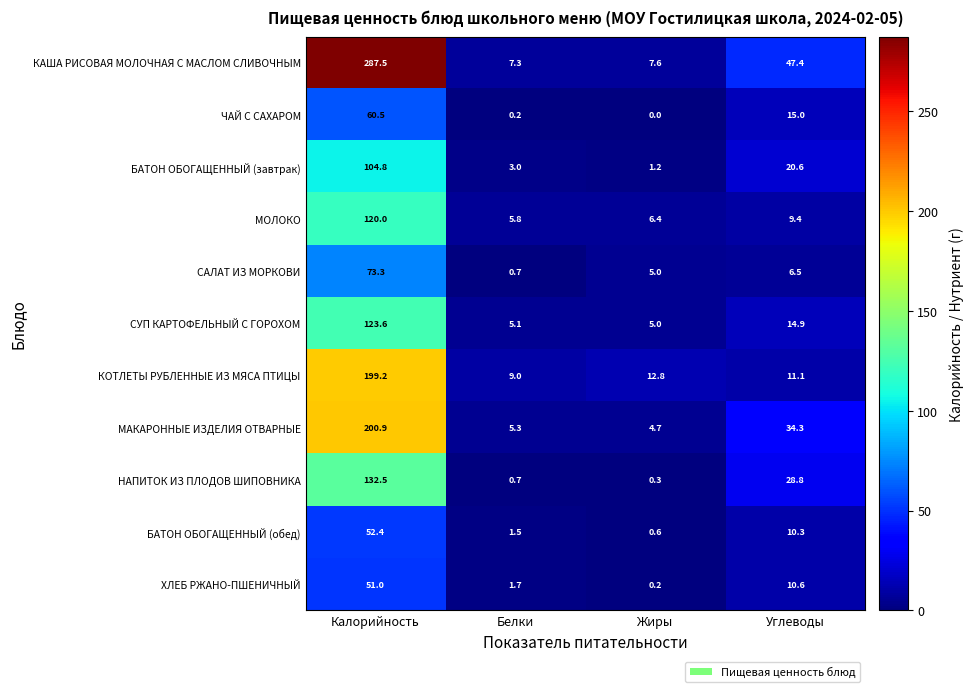

What is the average value of the КОТЛЕТЫ РУБЛЕННЫЕ ИЗ МЯСА ПТИЦЫ series?

58.0